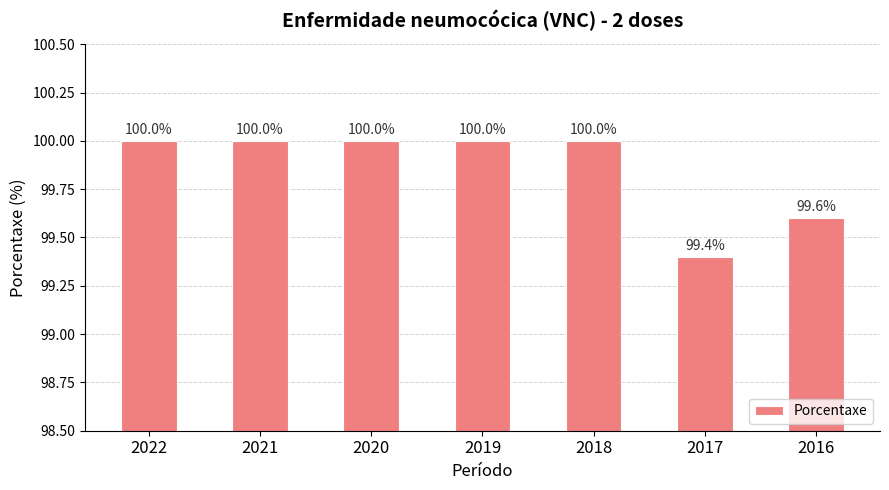

Reading right to left, extract all data points from this chart.

2016=99.6	2017=99.4	2018=100.0	2019=100.0	2020=100.0	2021=100.0	2022=100.0